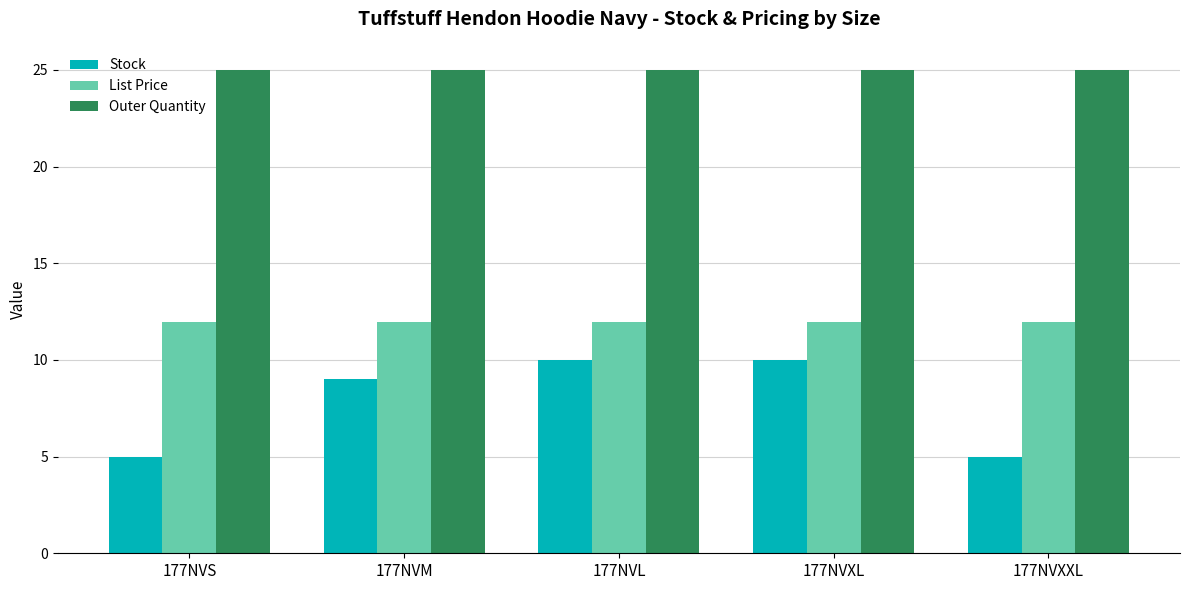

Which series changed the most between 177NVM and 177NVXXL?

Stock